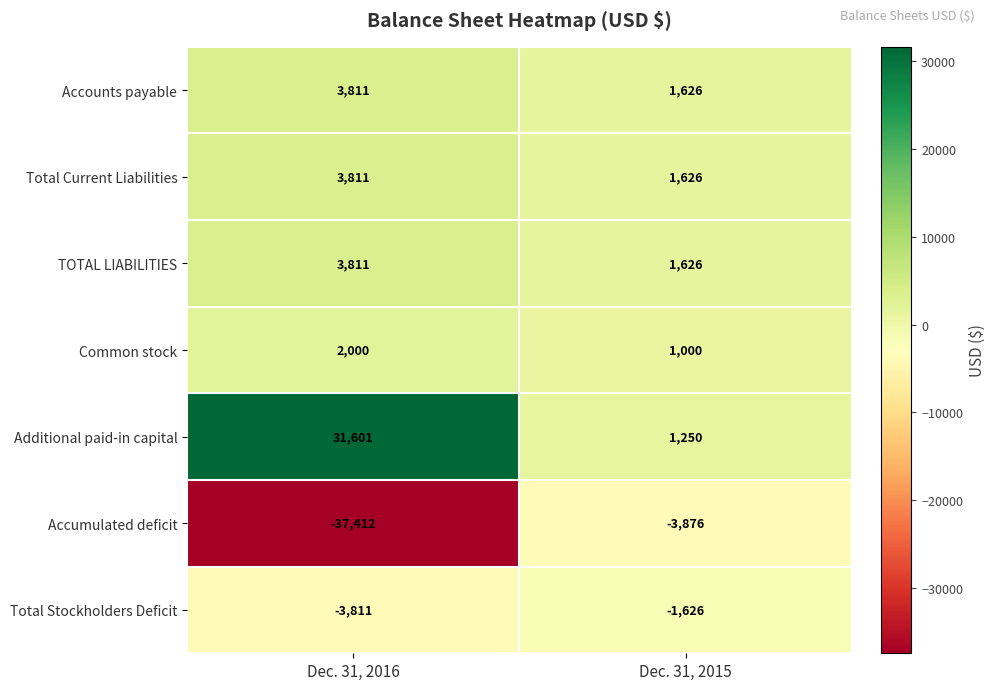

What is the difference between the Total Current Liabilities values at Dec. 31, 2015 and Dec. 31, 2016?

2185